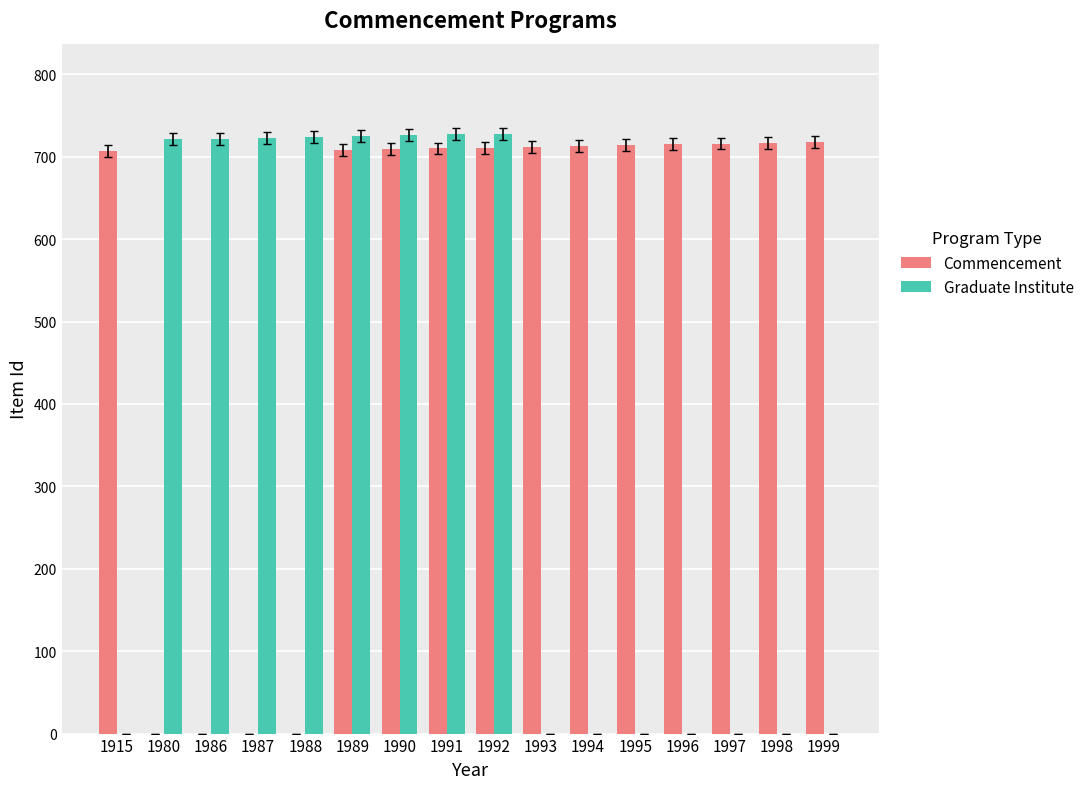

What is the sum of all Commencement values?

8550